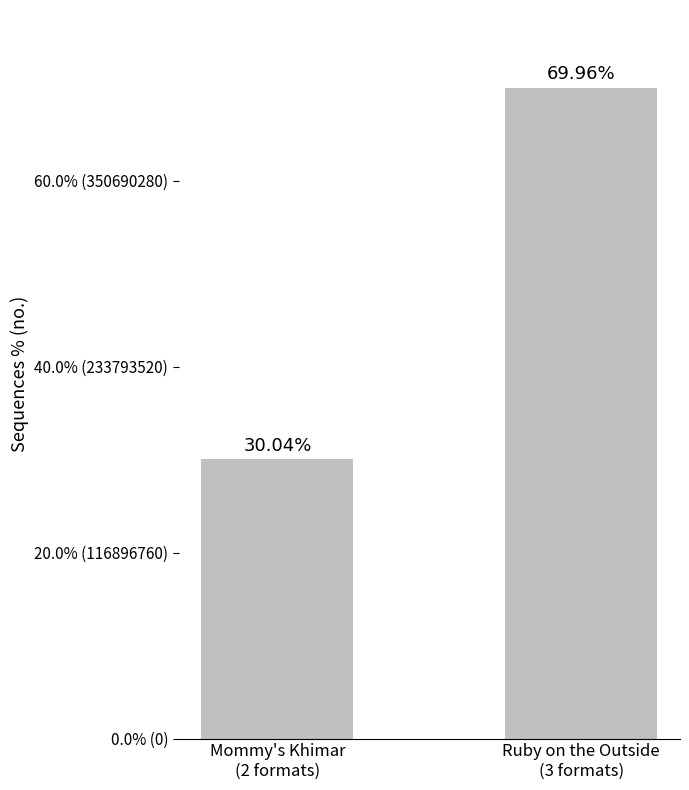

List the labels in order of value, largest first.

Ruby on the Outside
(3 formats), Mommy's Khimar
(2 formats)